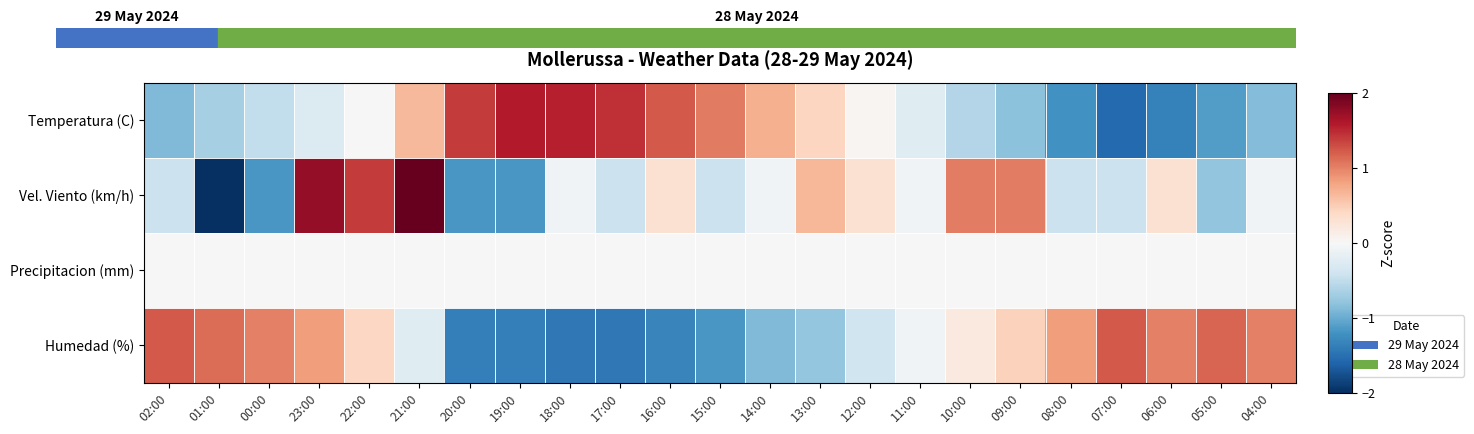

Reading left to right, transcribe all the data shown in this chart.

Temperatura (C): 02:00=-0.9	01:00=-0.7	00:00=-0.5	23:00=-0.3	22:00=-0.0	21:00=0.7	20:00=1.4	19:00=1.6	18:00=1.5	17:00=1.5	16:00=1.2	15:00=1.0	14:00=0.7	13:00=0.4	12:00=0.0	11:00=-0.2	10:00=-0.6	09:00=-0.8	08:00=-1.2	07:00=-1.6	06:00=-1.3	05:00=-1.1	04:00=-0.9
Vel. Viento (km/h): 02:00=-0.4	01:00=-2.2	00:00=-1.2	23:00=1.8	22:00=1.4	21:00=2.1	20:00=-1.2	19:00=-1.2	18:00=-0.1	17:00=-0.4	16:00=0.3	15:00=-0.4	14:00=-0.1	13:00=0.7	12:00=0.3	11:00=-0.1	10:00=1.0	09:00=1.0	08:00=-0.4	07:00=-0.4	06:00=0.3	05:00=-0.8	04:00=-0.1
Precipitacion (mm): 02:00=0.0	01:00=0.0	00:00=0.0	23:00=0.0	22:00=0.0	21:00=0.0	20:00=0.0	19:00=0.0	18:00=0.0	17:00=0.0	16:00=0.0	15:00=0.0	14:00=0.0	13:00=0.0	12:00=0.0	11:00=0.0	10:00=0.0	09:00=0.0	08:00=0.0	07:00=0.0	06:00=0.0	05:00=0.0	04:00=0.0
Humedad (%): 02:00=1.2	01:00=1.1	00:00=1.0	23:00=0.8	22:00=0.4	21:00=-0.2	20:00=-1.4	19:00=-1.4	18:00=-1.4	17:00=-1.4	16:00=-1.3	15:00=-1.2	14:00=-0.9	13:00=-0.8	12:00=-0.4	11:00=-0.1	10:00=0.2	09:00=0.5	08:00=0.8	07:00=1.2	06:00=1.0	05:00=1.2	04:00=1.0